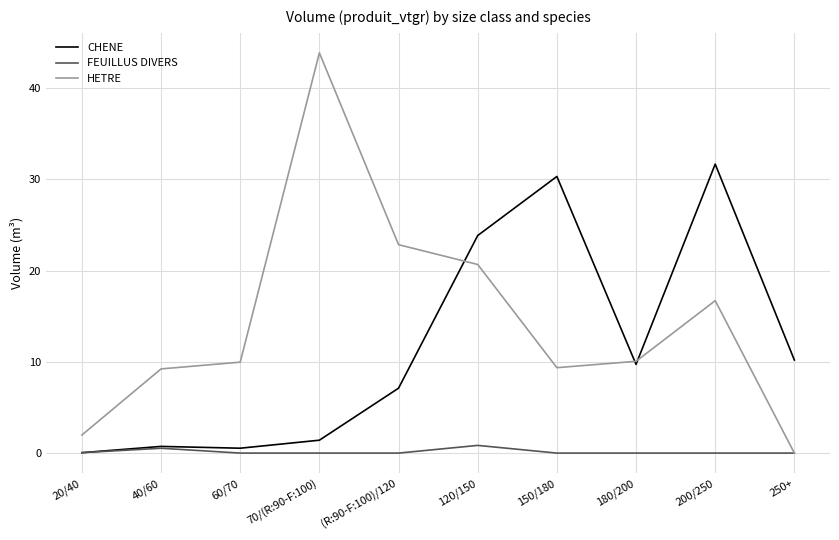

List the series in order of their overall mean, lowest first.

FEUILLUS DIVERS, CHENE, HETRE